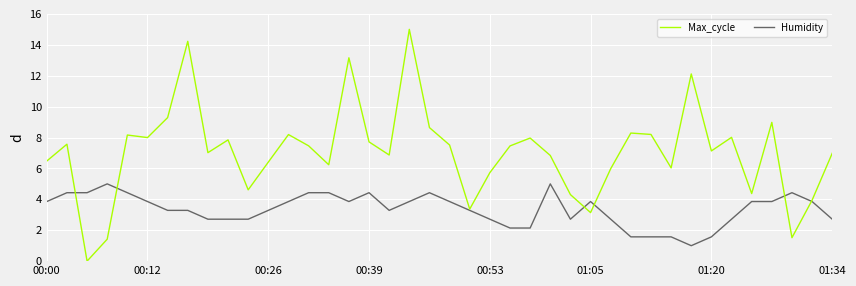

Which series has the largest range (max minus min)?

Max_cycle